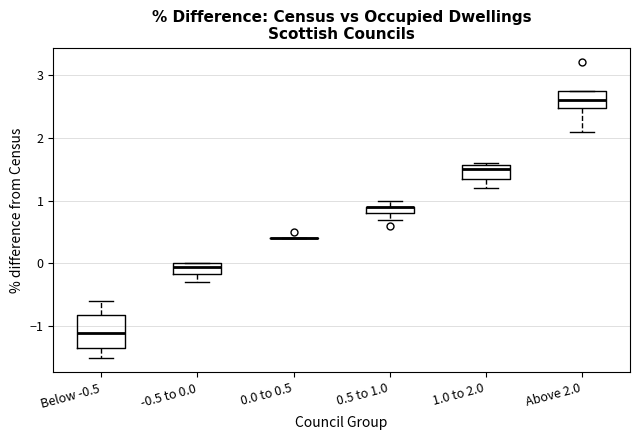

Which box is the tallest, from its lower edge to its upper edge?

Below -0.5